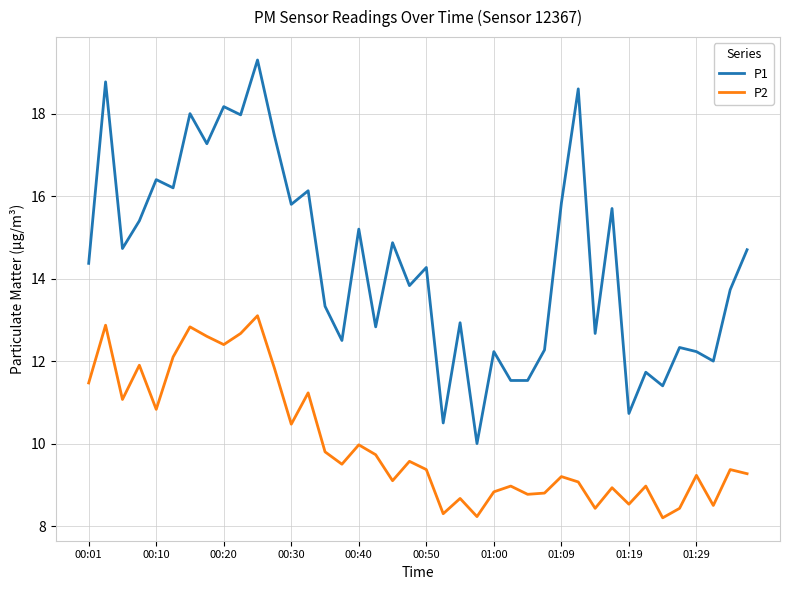

Which series has the largest range (max minus min)?

P1